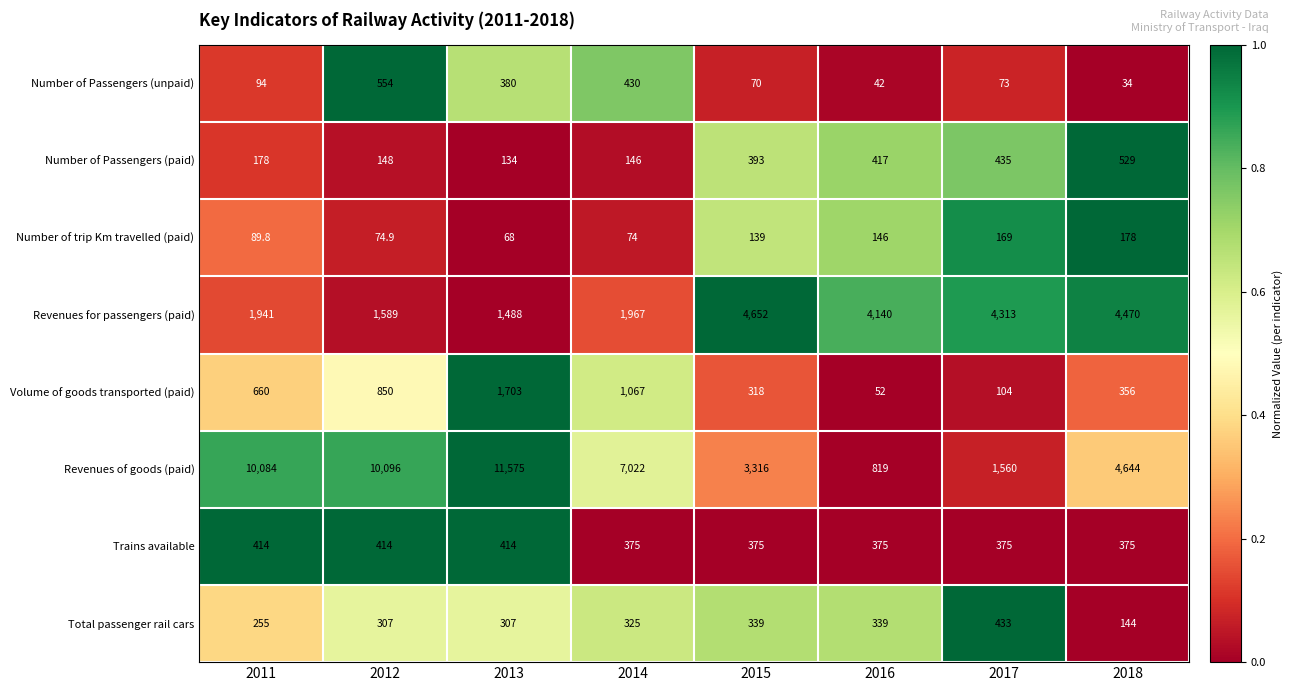

List the labels in order of Number of Passengers (paid) value, smallest first.

2013, 2014, 2012, 2011, 2015, 2016, 2017, 2018